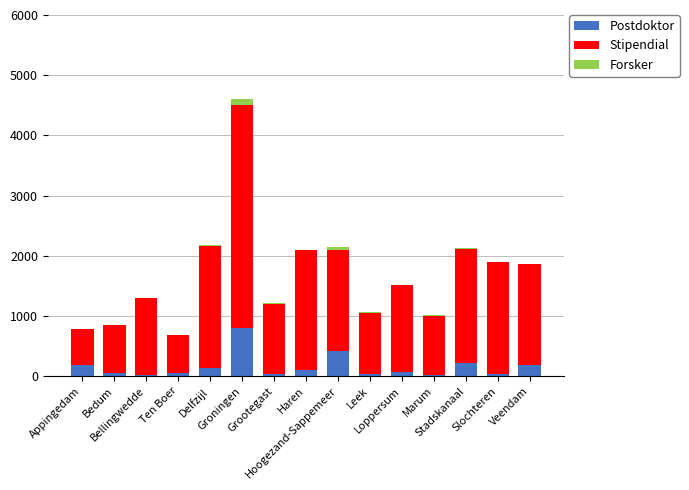

Are the bars horizontal?

No